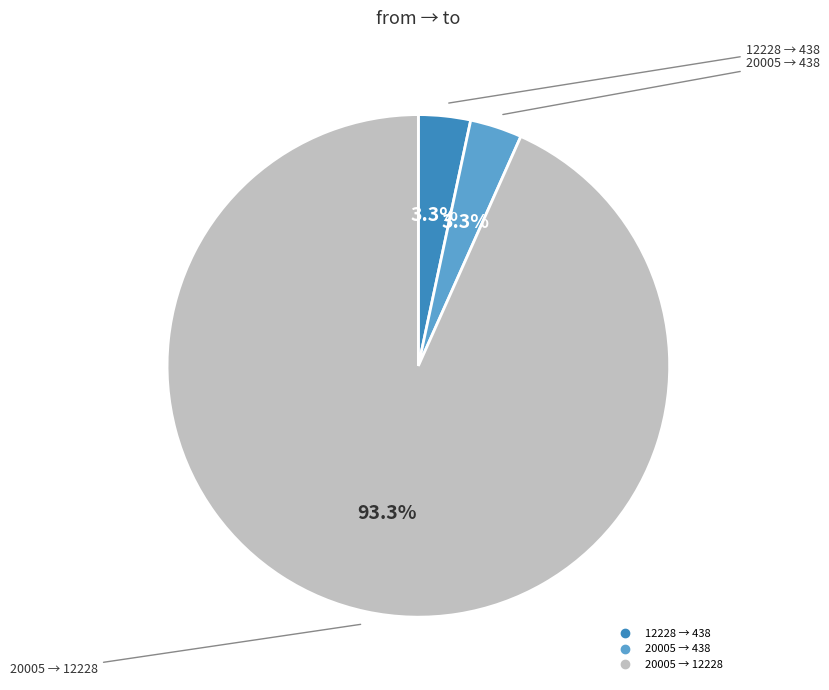

Is there any slice that represents more than half of the pie?

Yes